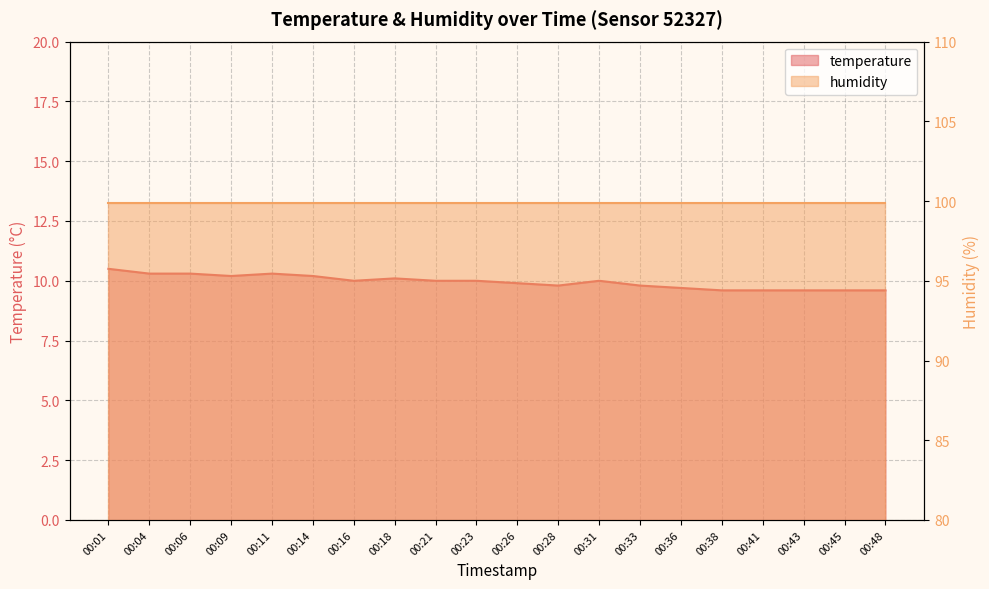

How many data points are above 10?

7